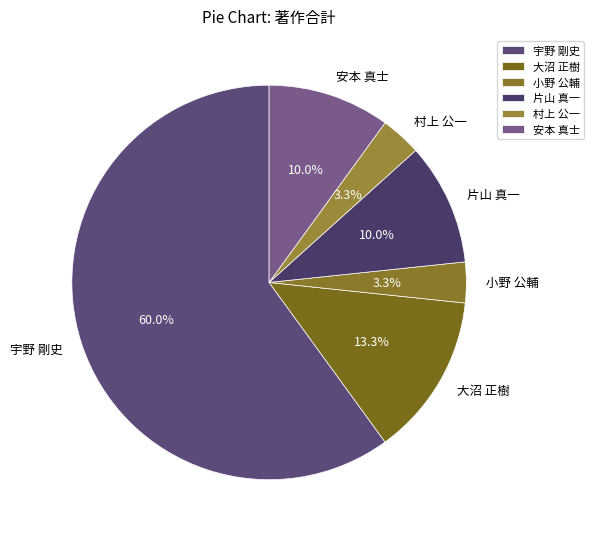

To the nearest percent, what percentage of the pie is 大沼 正樹?

13%